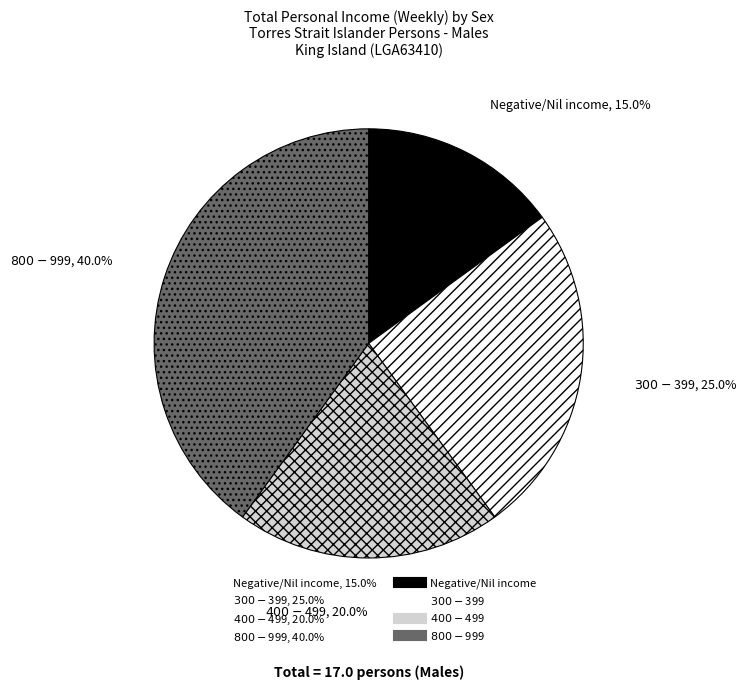

Which slice is the smallest?

Negative/Nil income